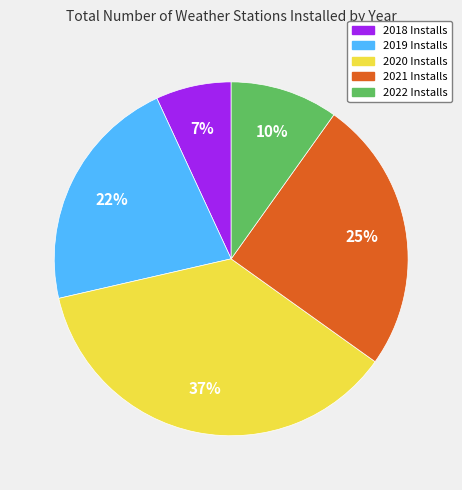

Which slice is the largest?

2020 Installs